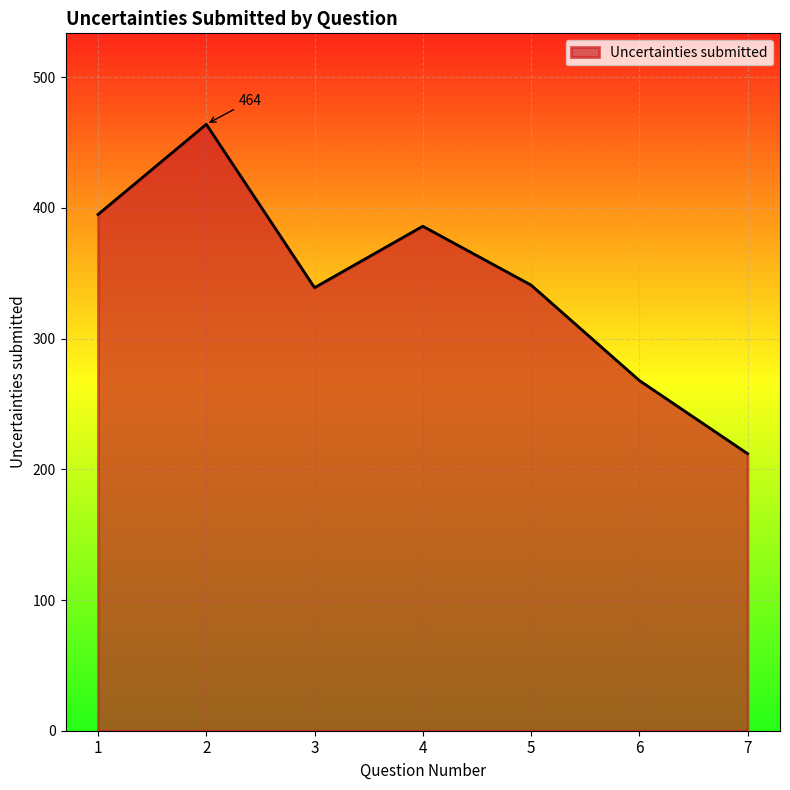

What is the smallest value displayed?

212